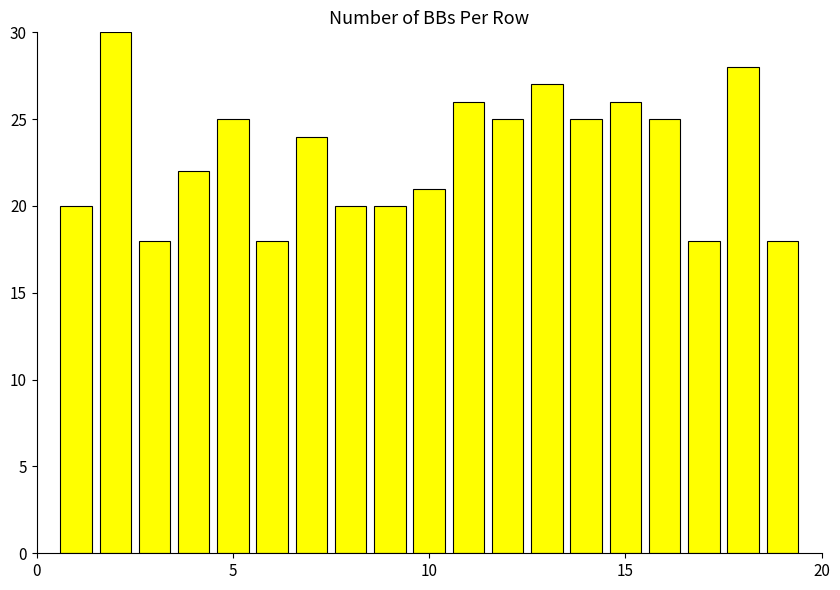

Reading left to right, what are all the values shown in this chart?

20	30	18	22	25	18	24	20	20	21	26	25	27	25	26	25	18	28	18